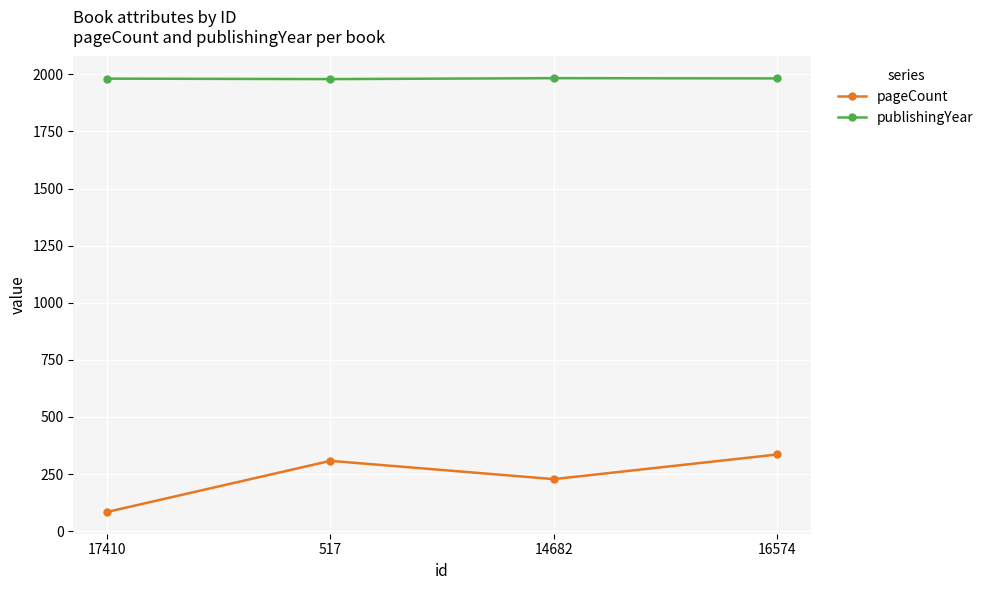

What is the difference between the maximum and minimum values in the publishingYear series?

4